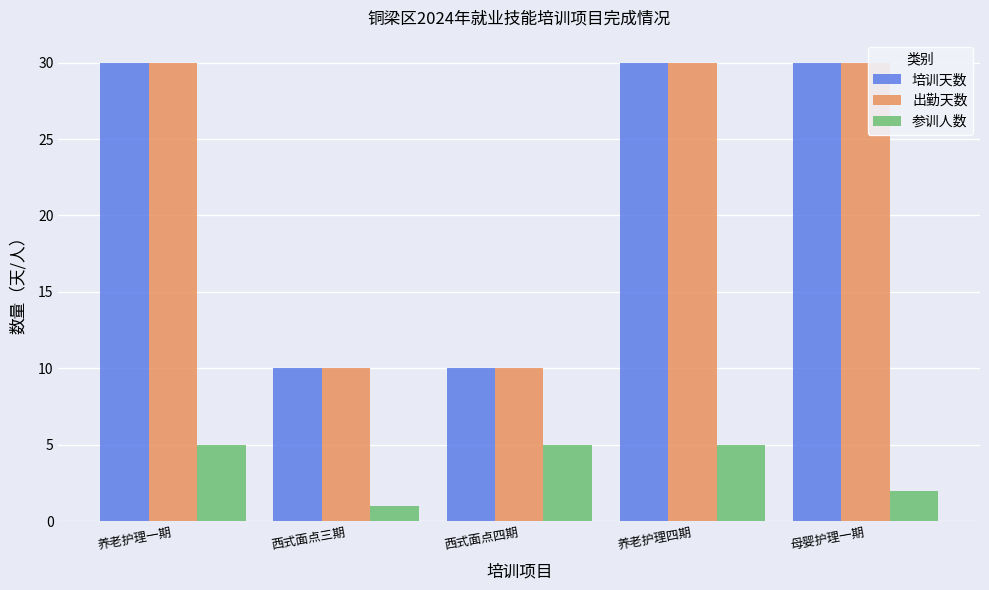

Is it true that 出勤天数 equals 49 at 母婴护理一期?

False